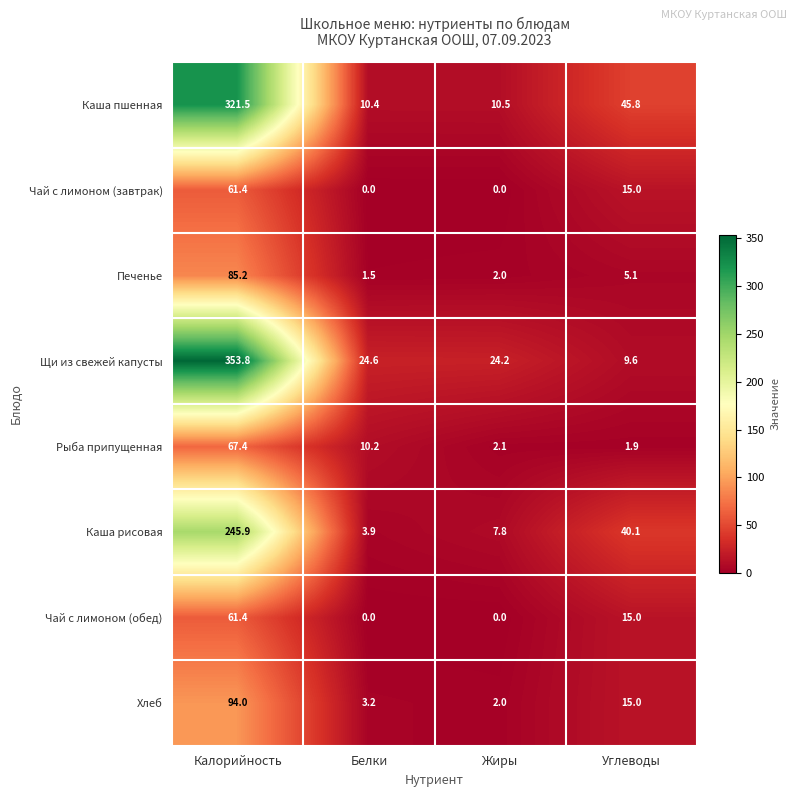

What is the maximum value shown in the chart?

353.8